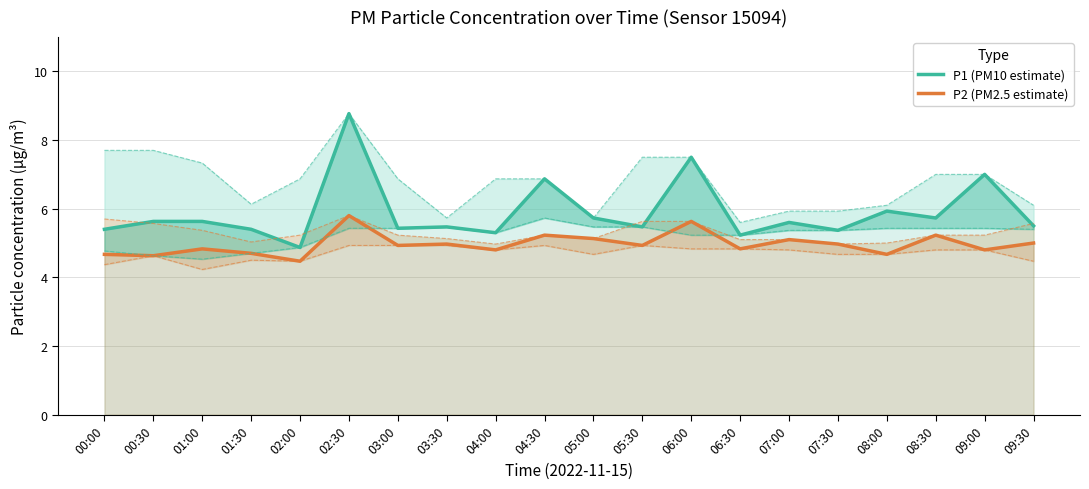

True or false: P1 (PM10 estimate) has a value of 5.5 at 05:30.

True